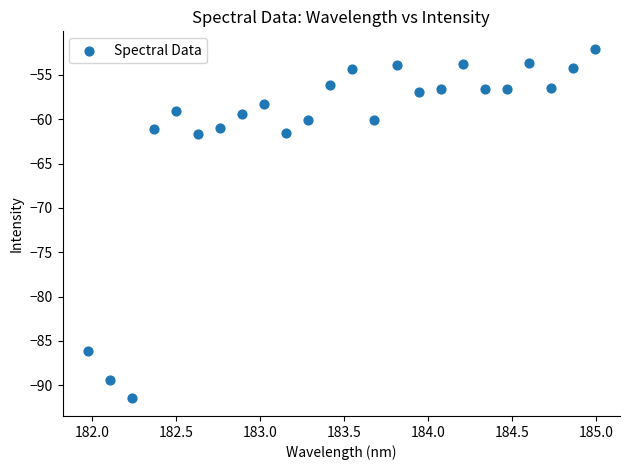

What is the range of X values (max minus min)?

3.0